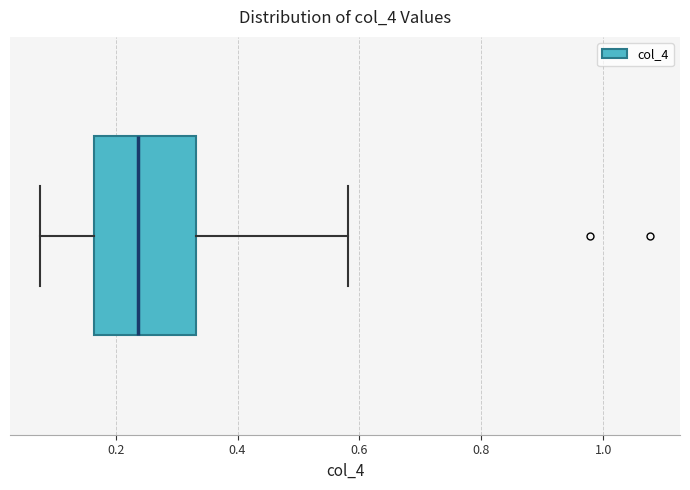

Transcribe this box plot: give where the median line is, the range the box spans, and where the two whiskers end, as read against the x-axis. The values are not printed on the chart, so give them approximately, as read against the axis.

median 0.24, box 0.16 to 0.34, whiskers 0.08 to 0.58